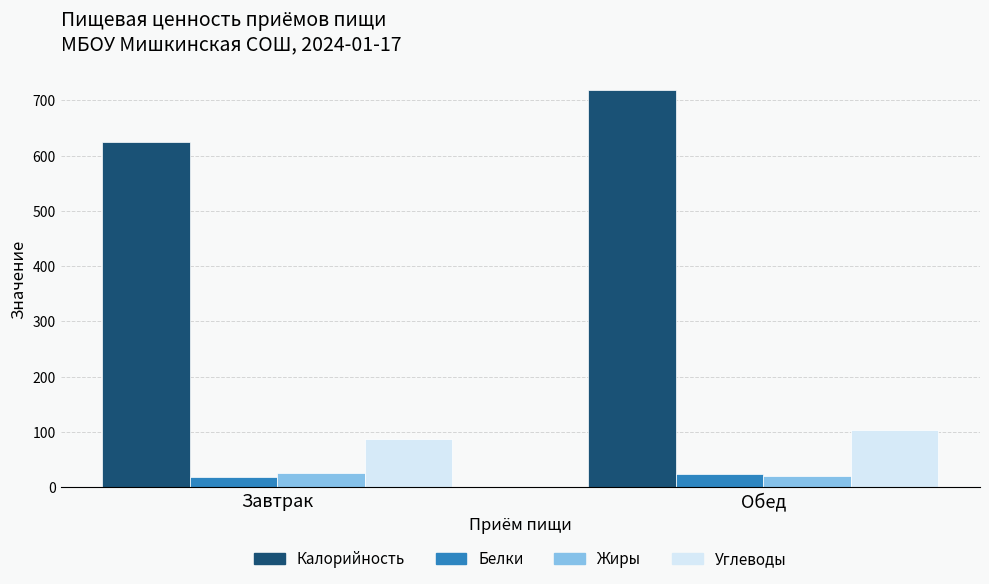

What is the difference between the maximum and minimum values in the Углеводы series?

16